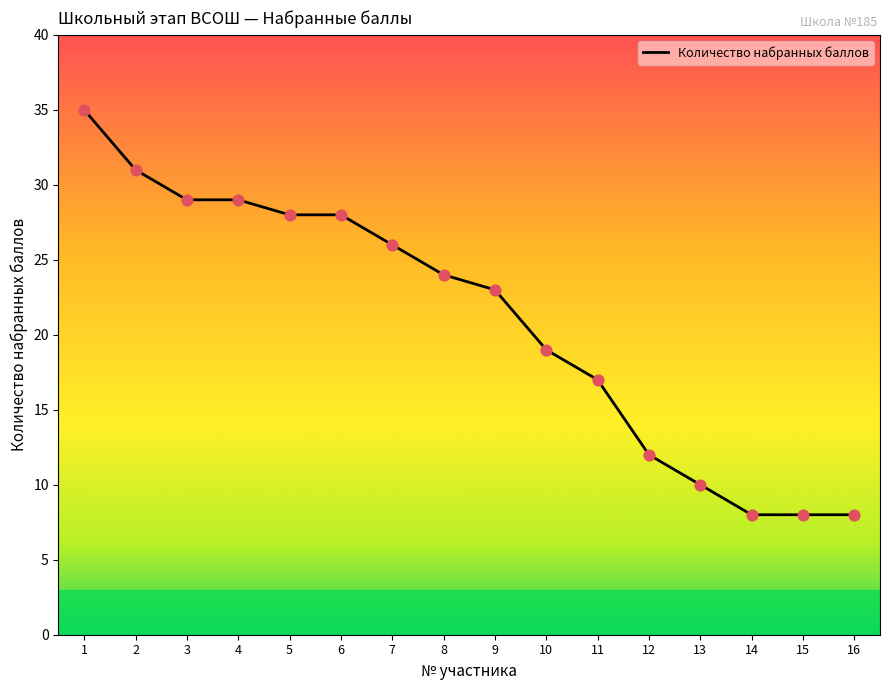

Between 11 and 9, which is larger?

9